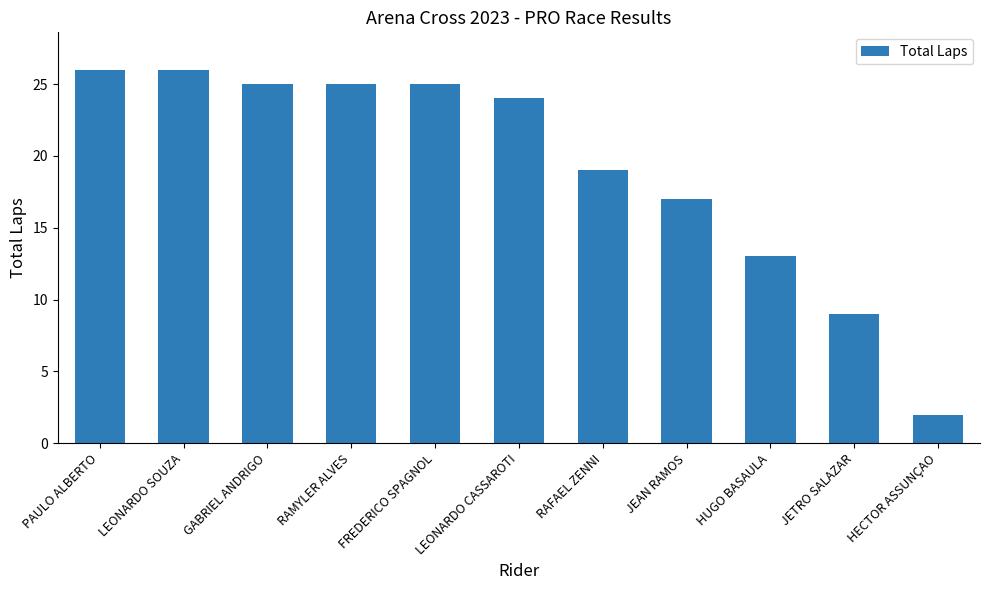

Reading left to right, extract all data points from this chart.

26	26	25	25	25	24	19	17	13	9	2